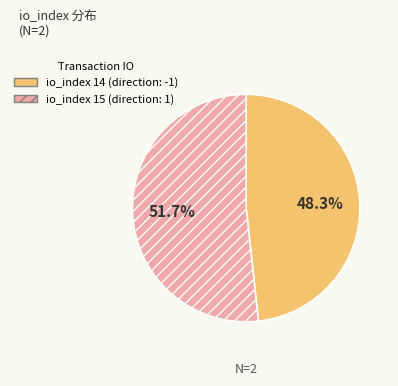

Is there a majority slice in this chart?

Yes